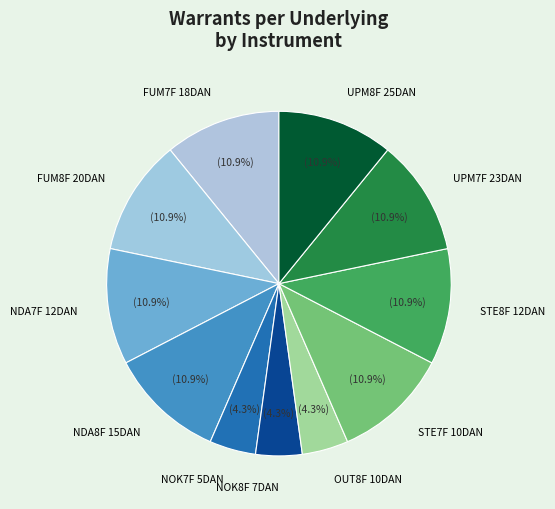

True or false: STE7F 10DAN accounts for 11% of the total.

True